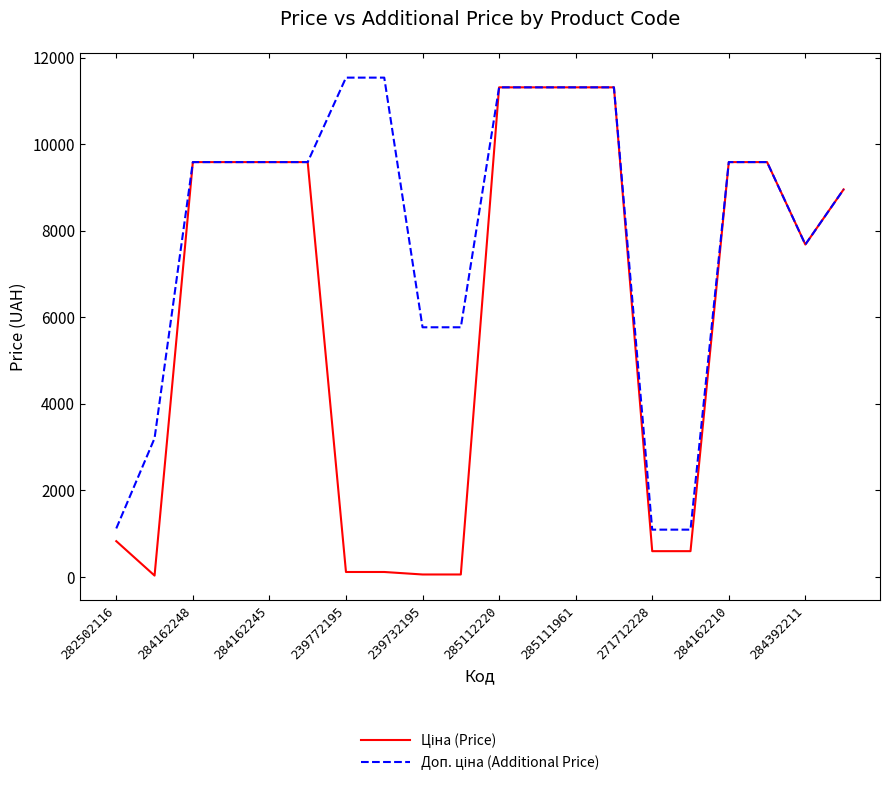

What is the greatest value displayed?

11537.0